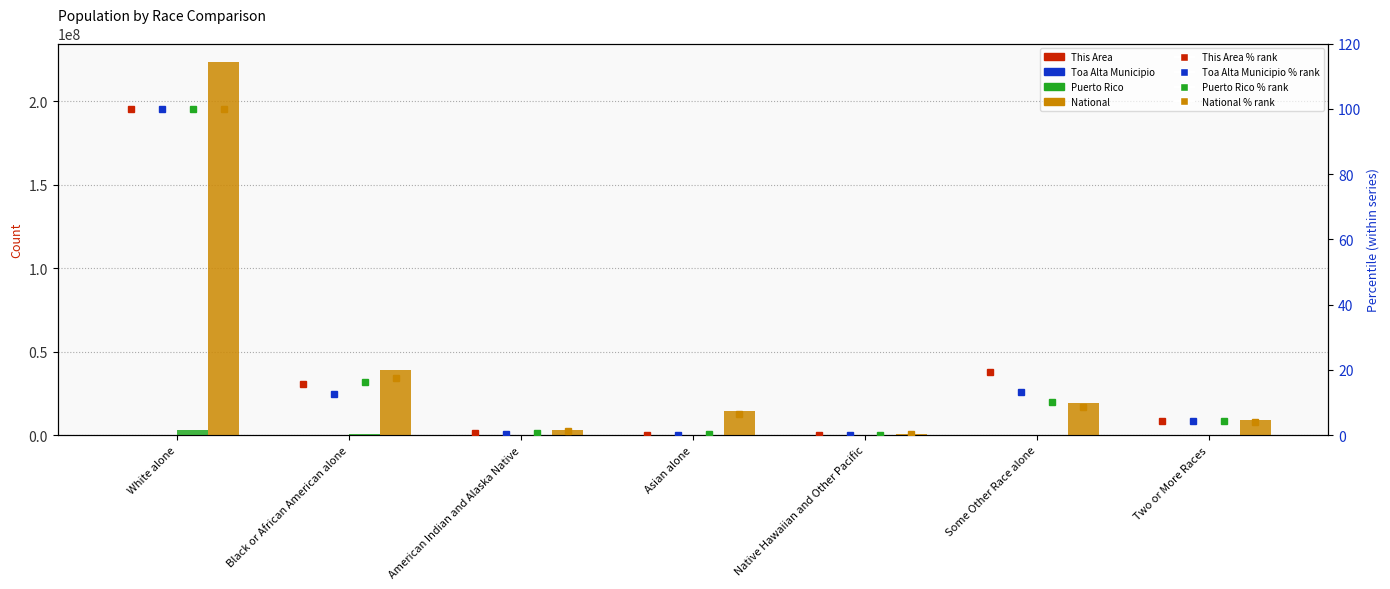

Reading right to left, list all the values displayed in this chart.

This Area: 186	814	0	0	22	665	4230
Toa Alta Municipio: 2508	7496	9	94	288	7133	56538
Puerto Rico: 122246	289905	370	6831	19839	461498	2825100
National: 9009073	19107368	540013	14674252	2932248	38929319	223553265